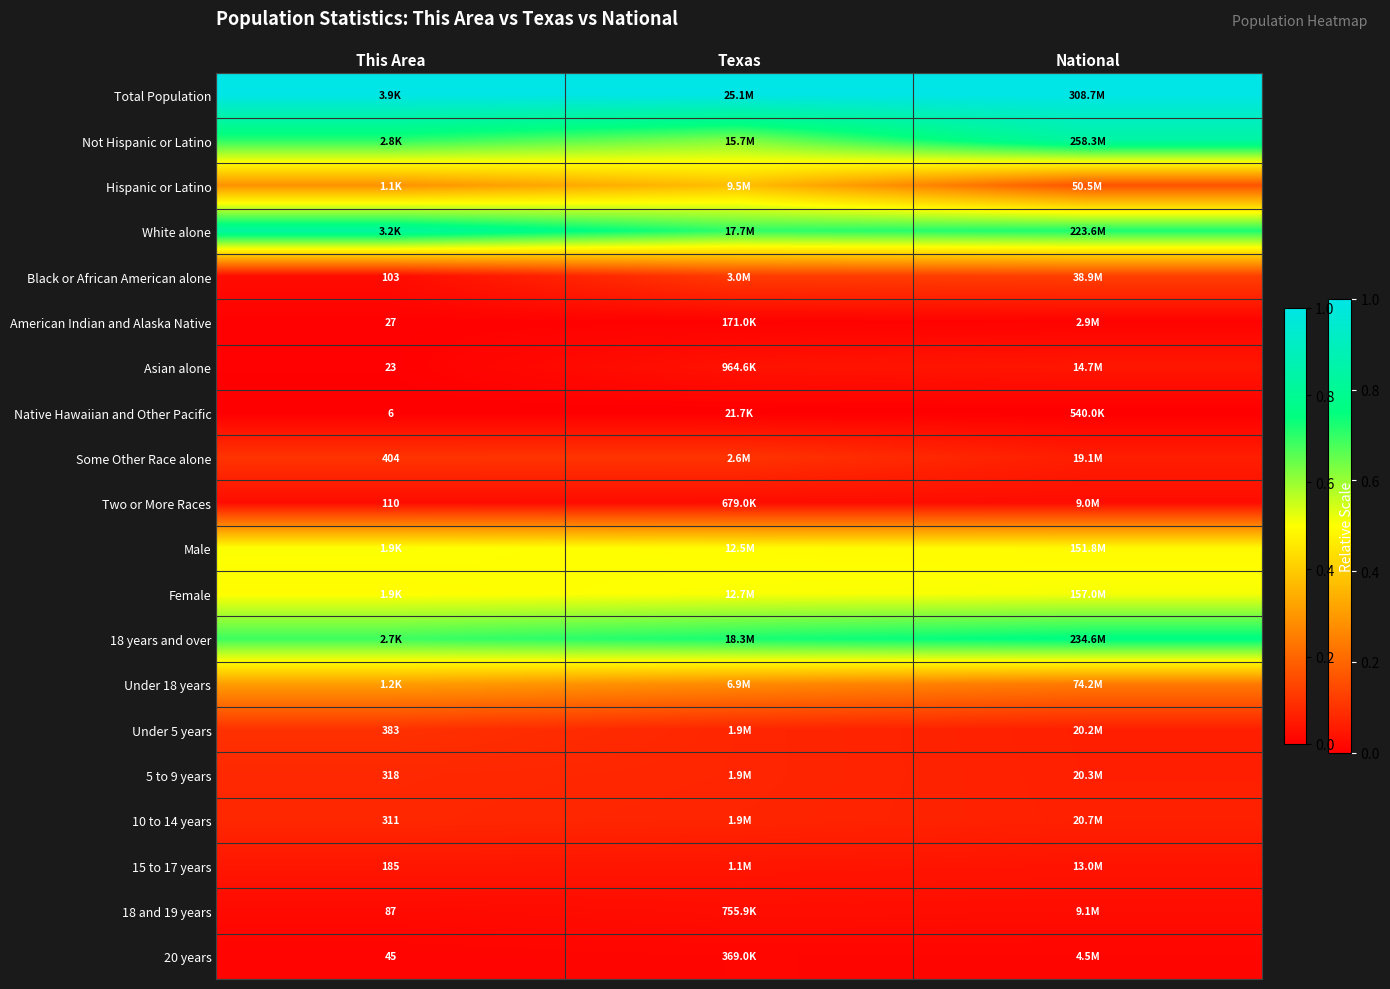

Which category has the lowest value in the Native Hawaiian and Other Pacific series?

This Area